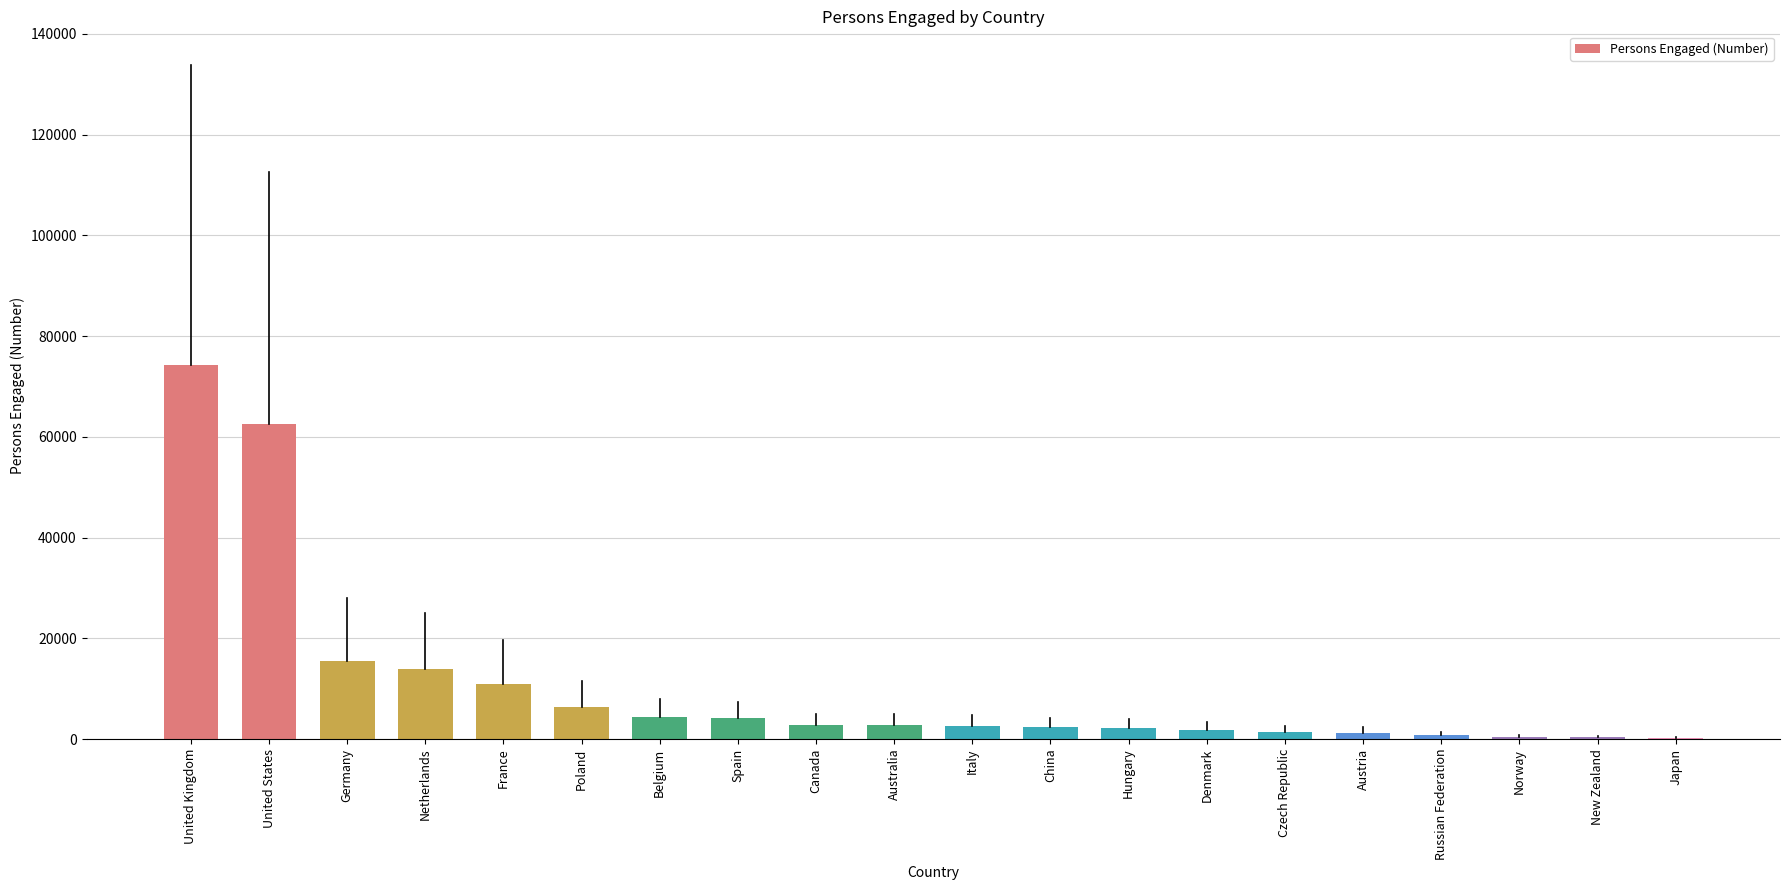

The chart shows a value of 15591 at Germany. True or false?

True